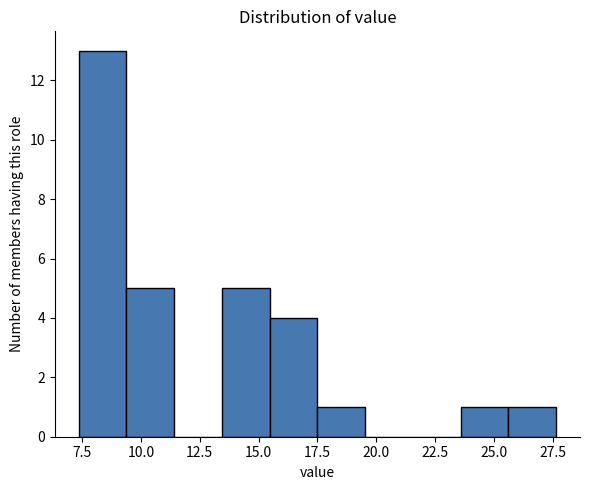

What is the height of the bar covering 9.5 to 11.5 on the x-axis? Neither the bar edges nor the heights are printed on the chart, so give them approximately, as read against the axes.

5